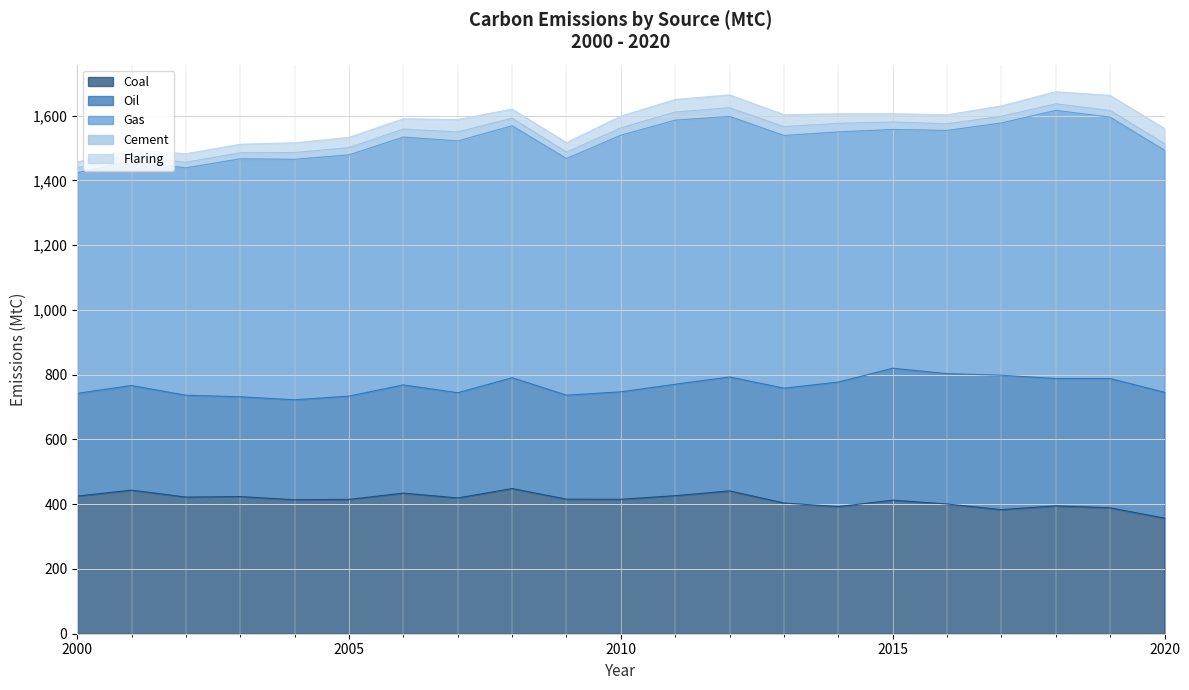

Which has a higher value, 2017 or 2004?

2004